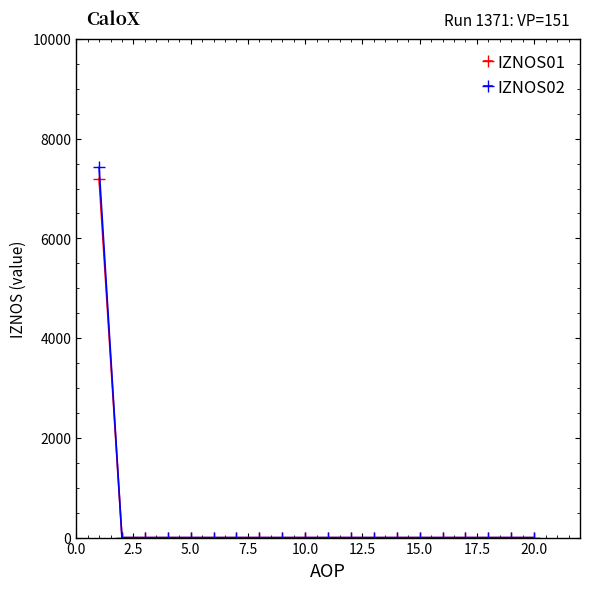

What is the maximum value shown in the chart?

7424.0